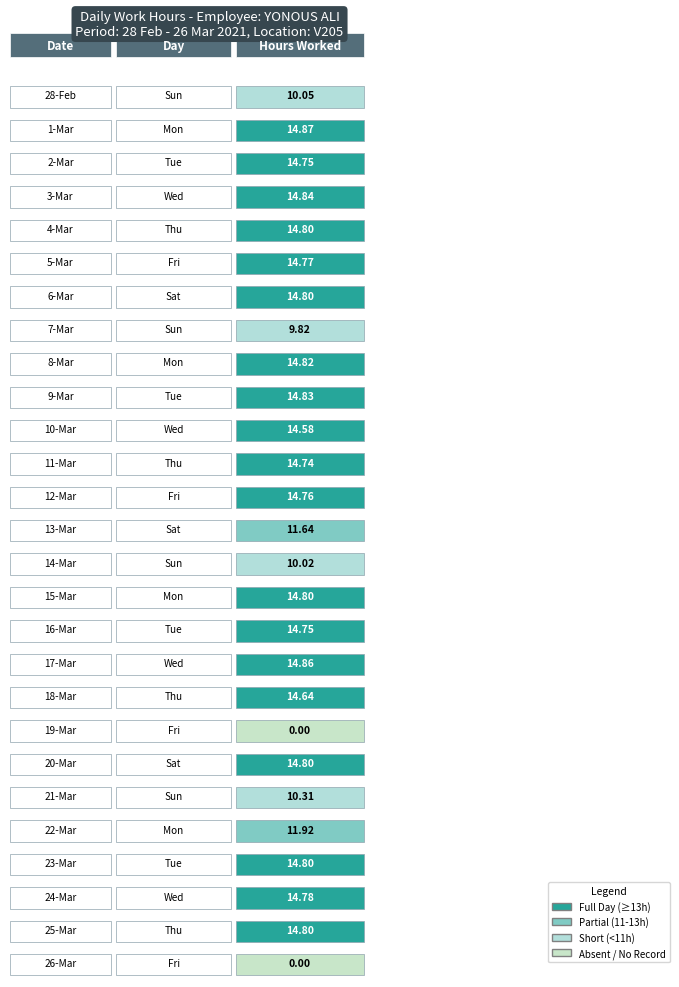

What is the greatest value displayed?

14.9